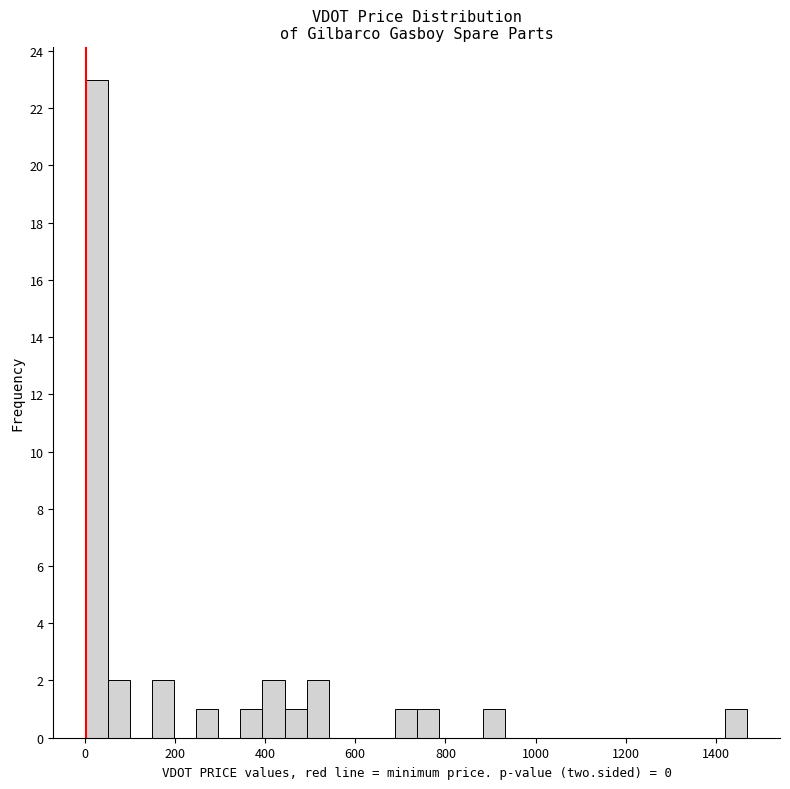

Around what value on the x-axis is the tallest bar? Give the approximate position of its centre, as read against the axis.

20